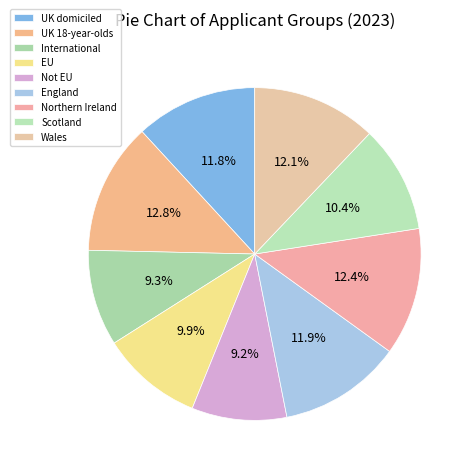

To the nearest percent, what is the average slice percentage?

11%